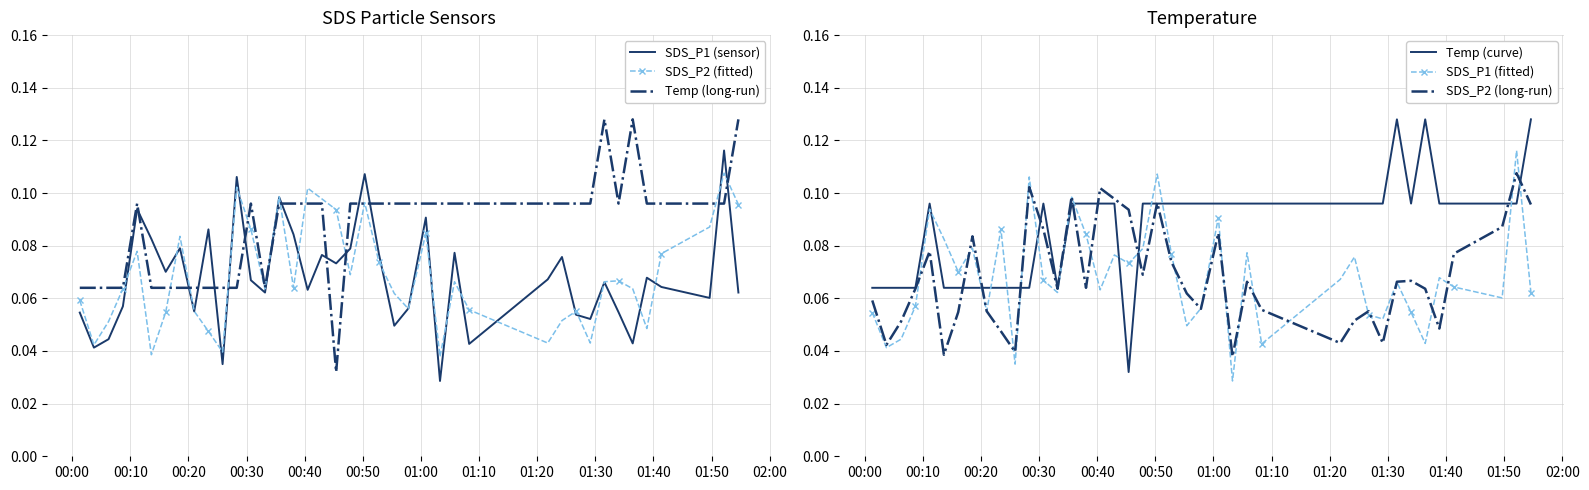

Which series ends up on top after the final intersection of Temp (long-run) and SDS_P1 (sensor)?

Temp (long-run)